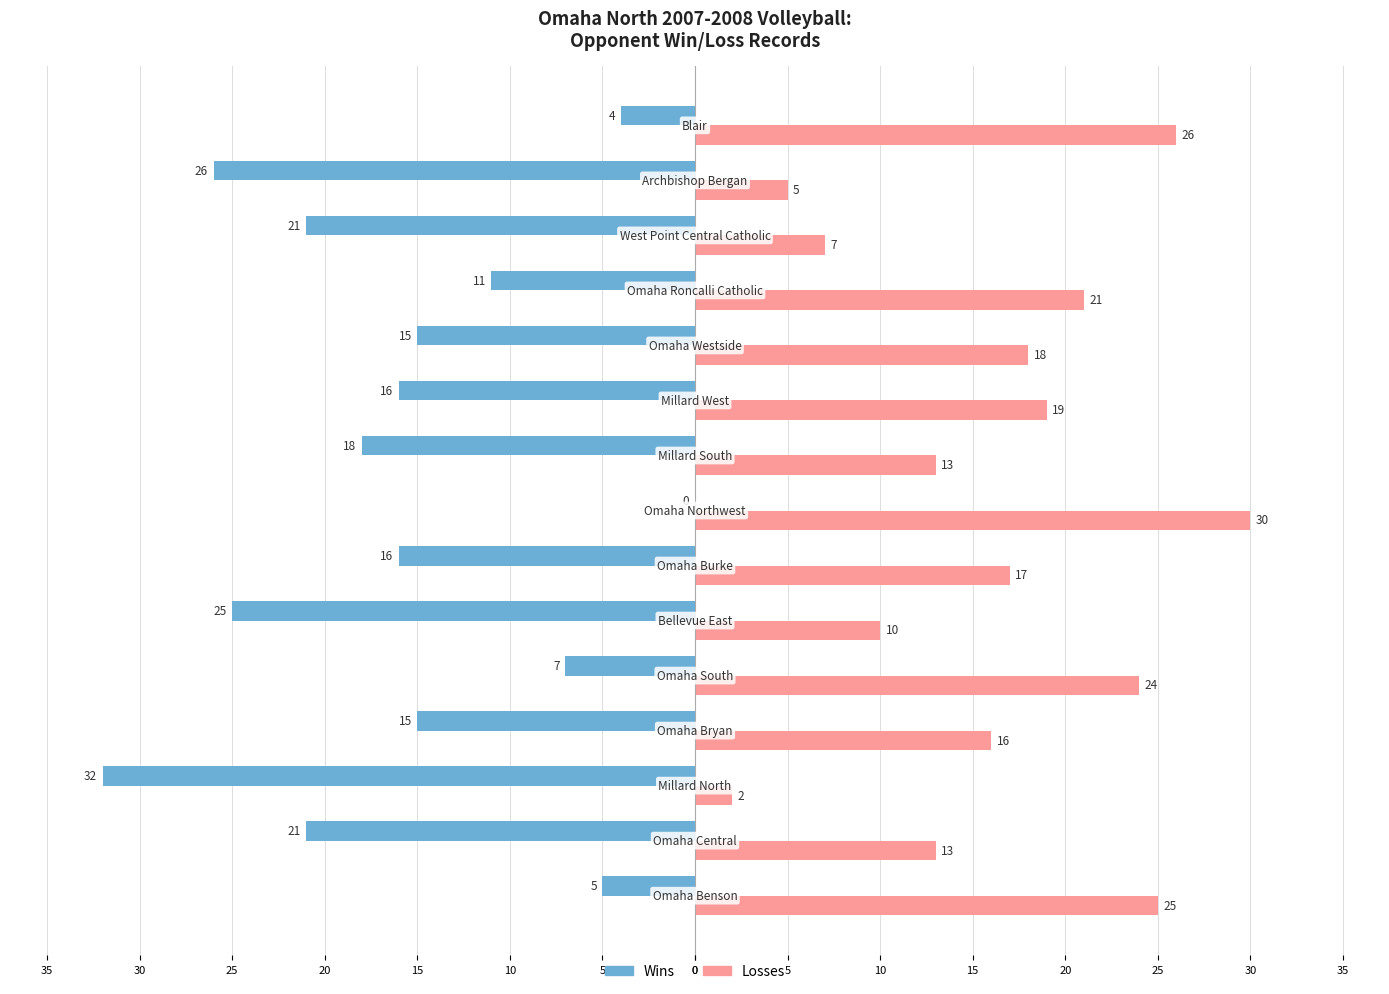

What is the value of the Losses bar at the 8th from the left?

30